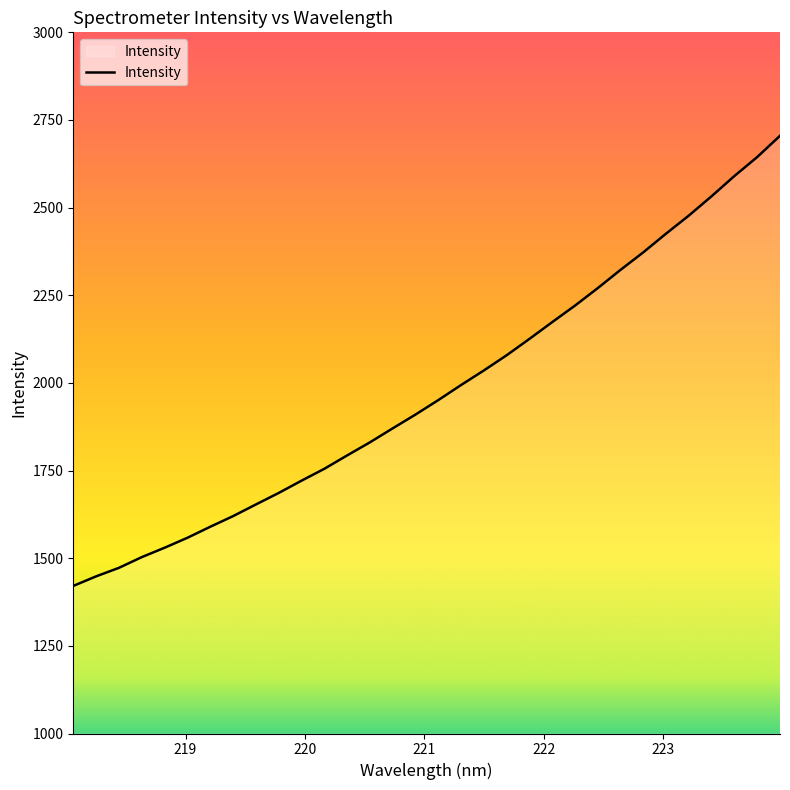

What is the greatest value displayed?

2704.9